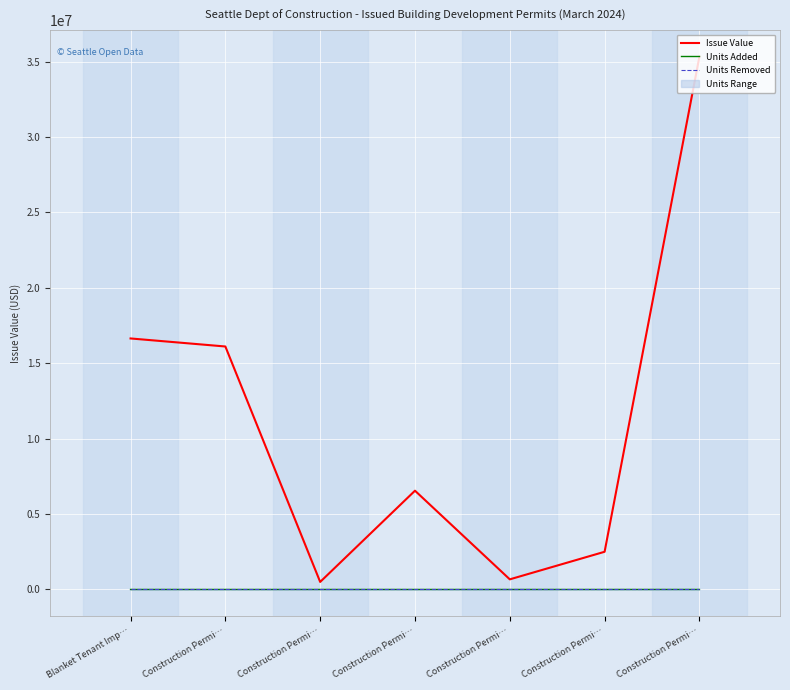

The Units Removed series shows 0 at Construction Permi…. True or false?

True